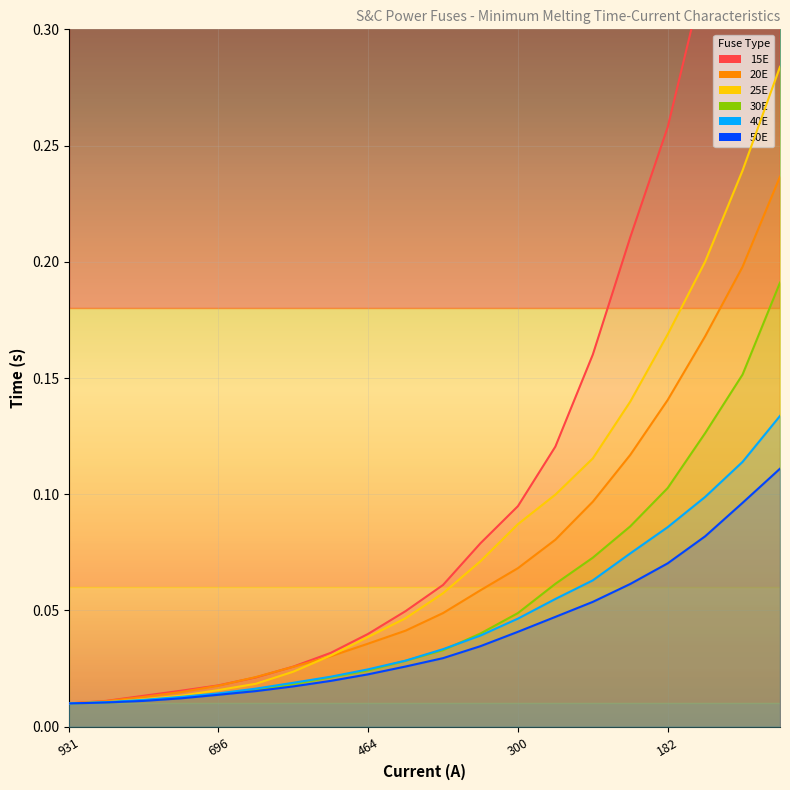

What position from the right is 696?

16